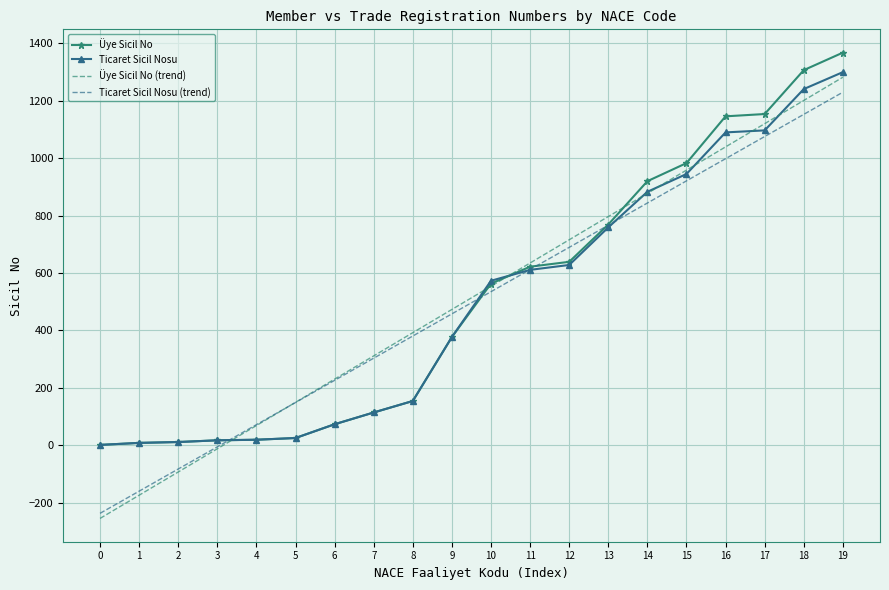

What is the sum of all Üye Sicil No values?

10270.0